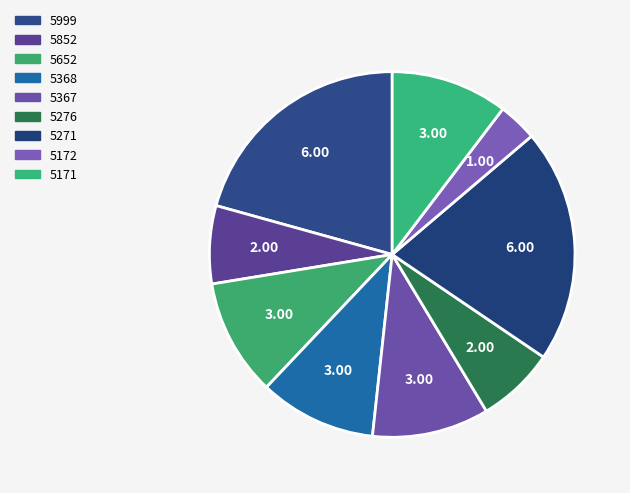

Is it true that 5999 is 21% of the pie?

True